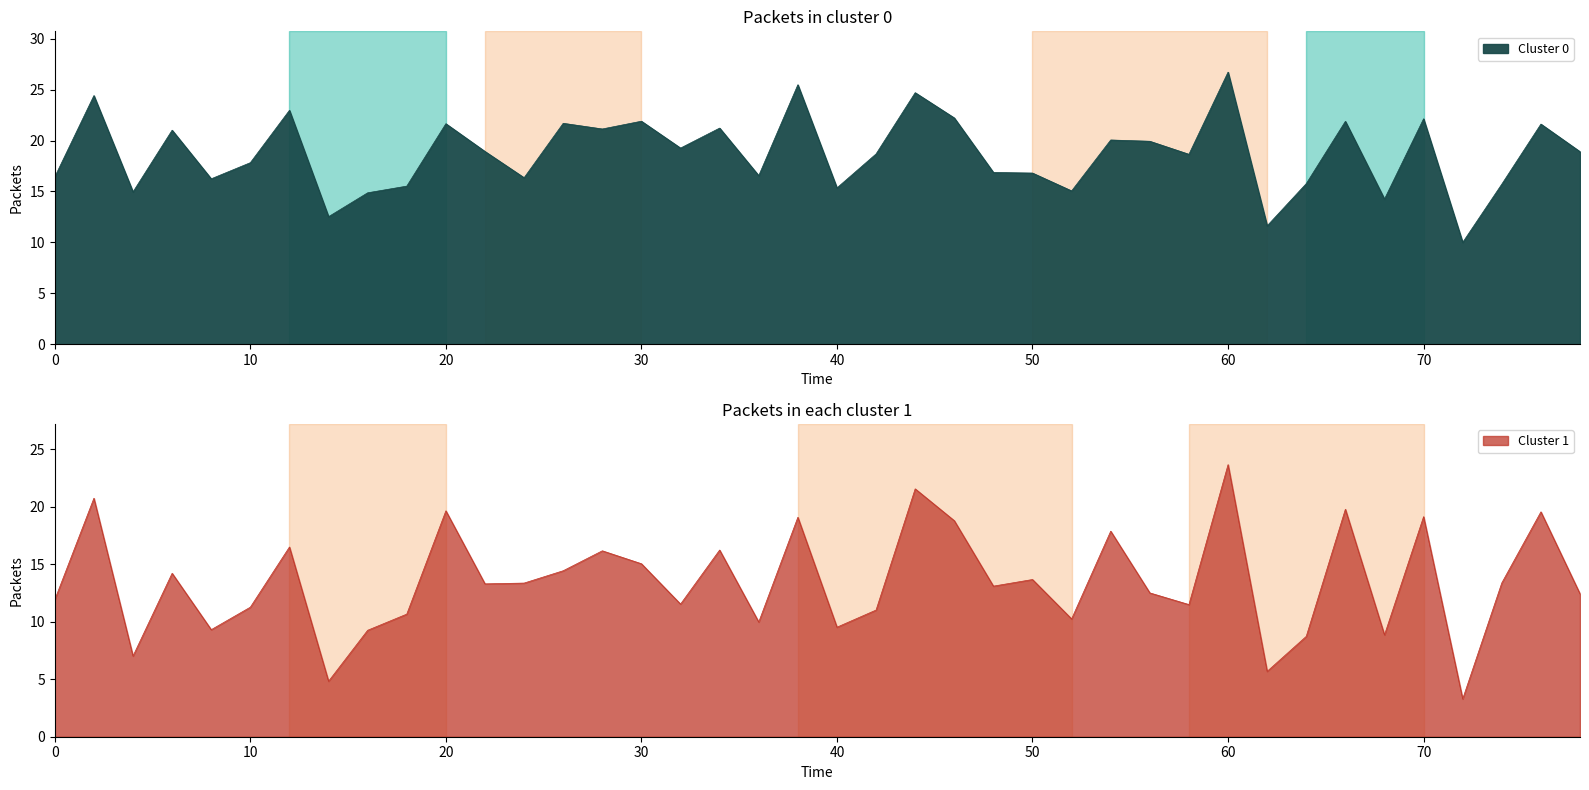

Which has a higher value, 19 or 12?

19